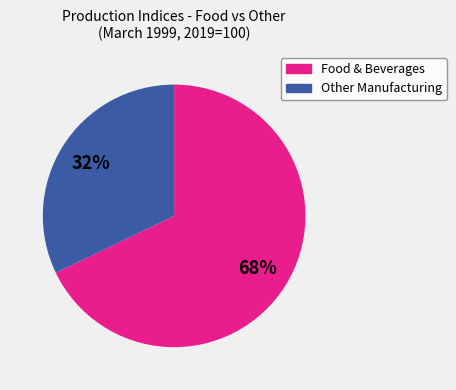

Does any single category account for the majority?

Yes